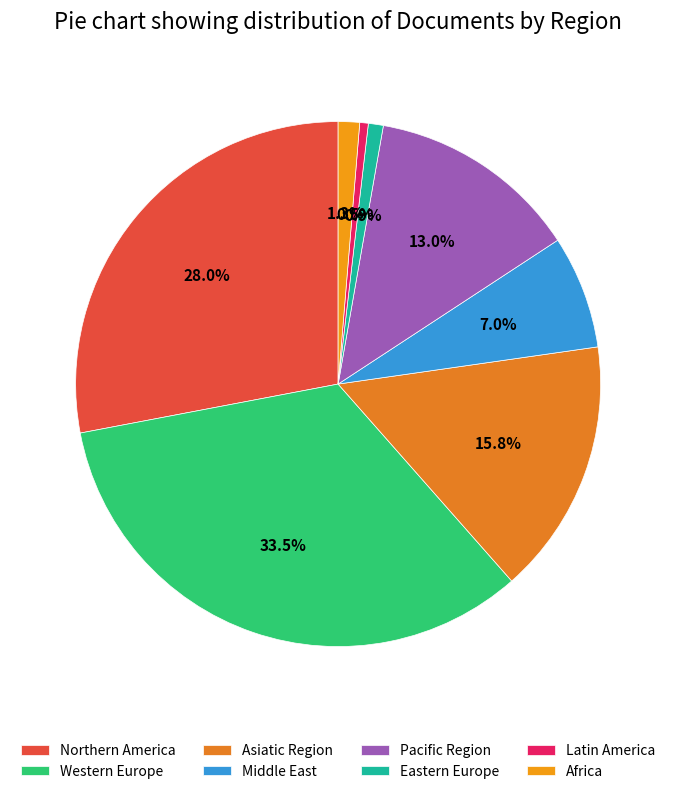

The Asiatic Region slice represents 10% of the pie. True or false?

False